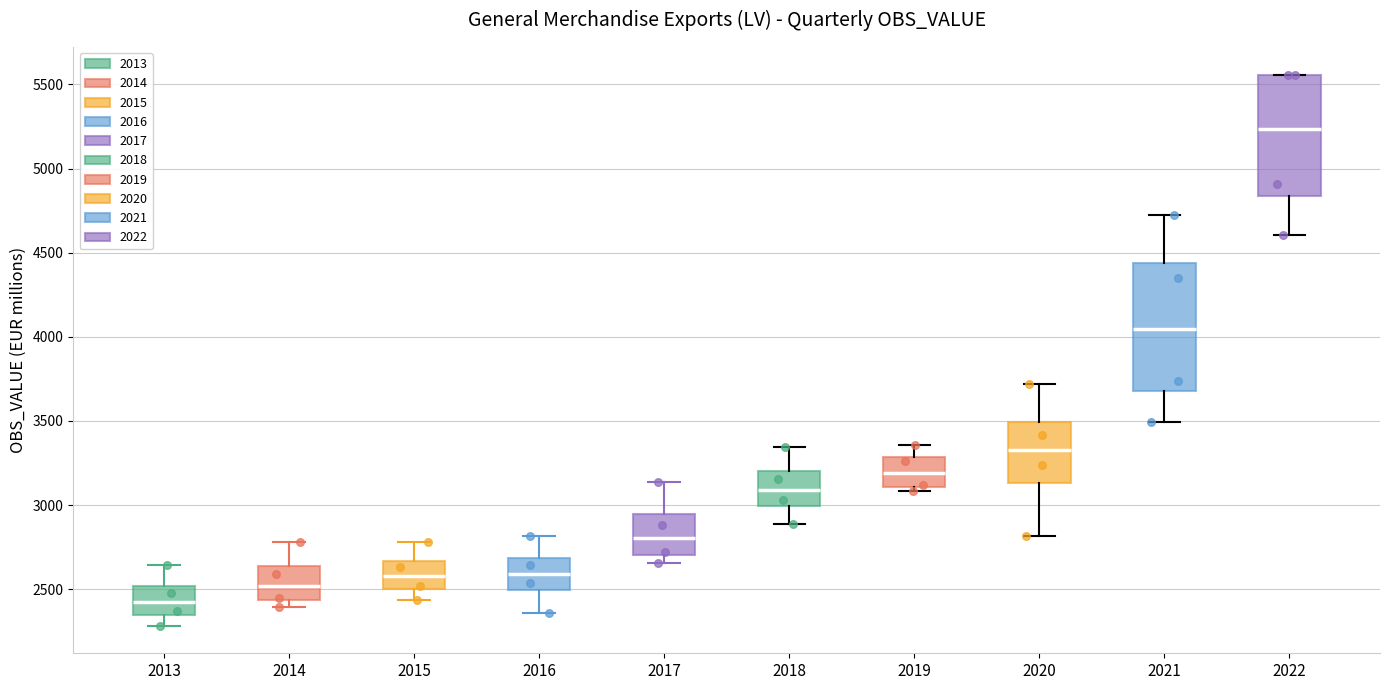

Where is the upper edge of the box at x = 2020 on the y-axis? The values are not printed on the chart, so give them approximately, as read against the axis.

3500